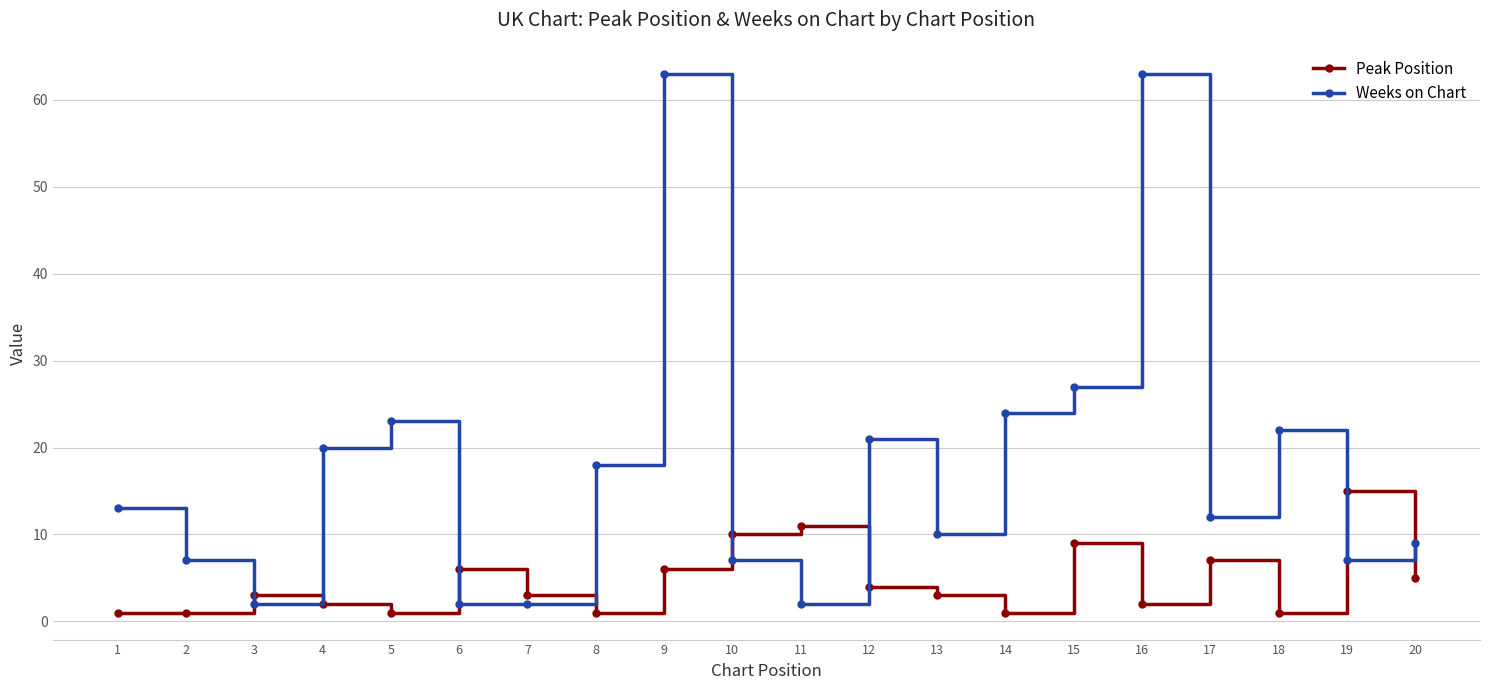

What is the total value across all series at 12?

25